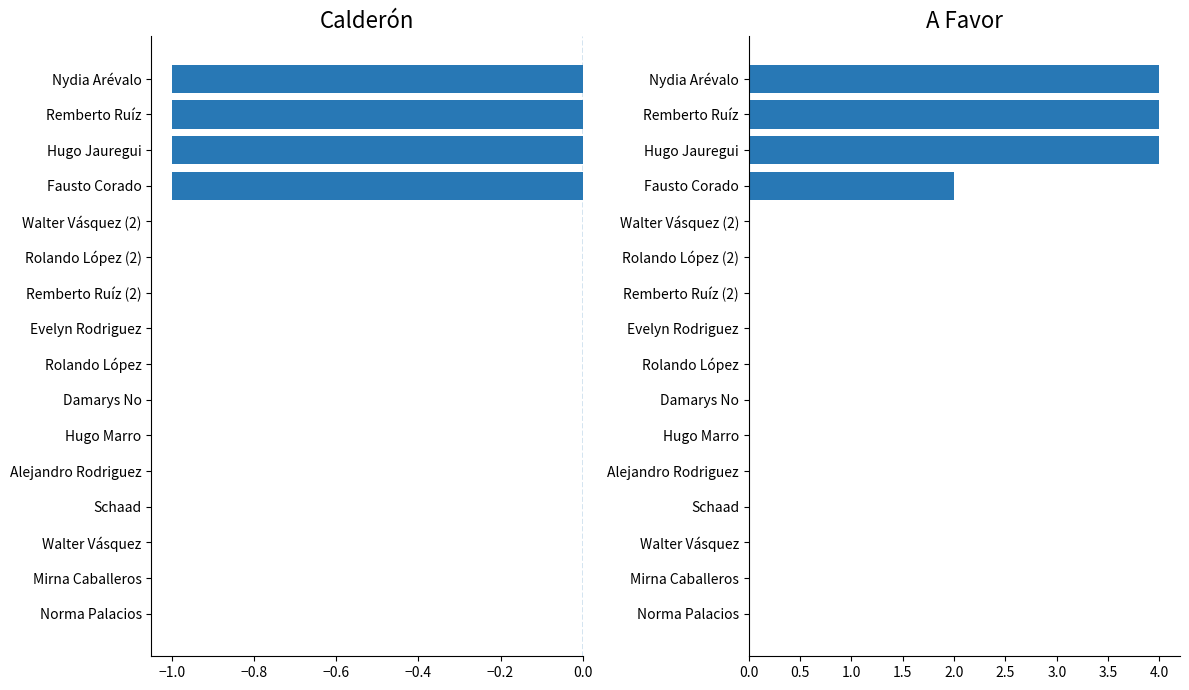

Does the chart contain any negative values?

Yes